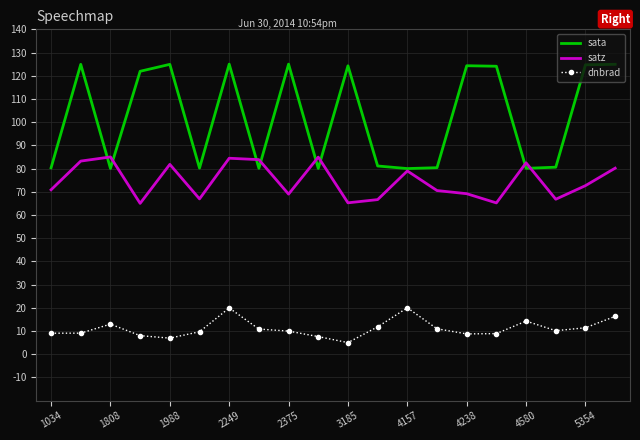

Which series has the widest spread of values?

sata